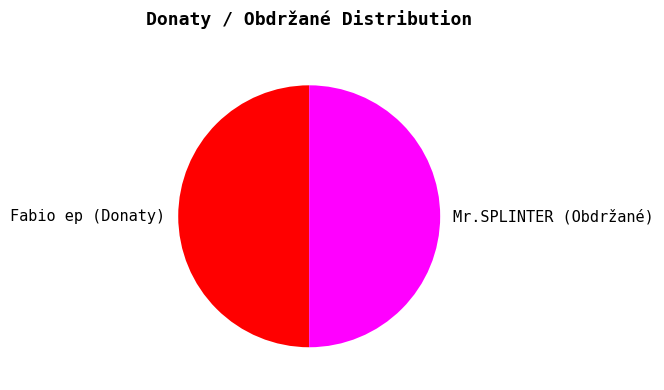

What is the ratio of the value at Fabio ep (Donaty) to the value at Mr.SPLINTER (Obdržané)?

1.0